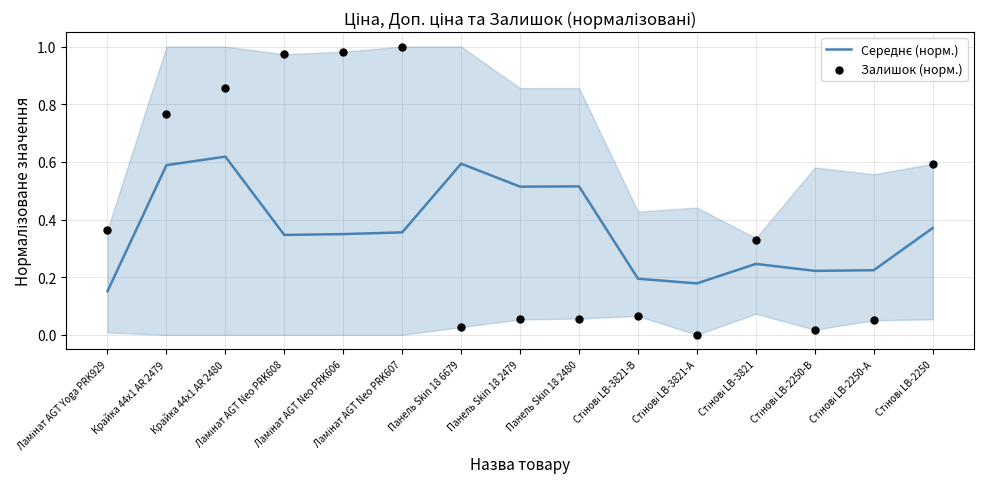

Which series has the largest total across all categories?

Залишок (норм.)